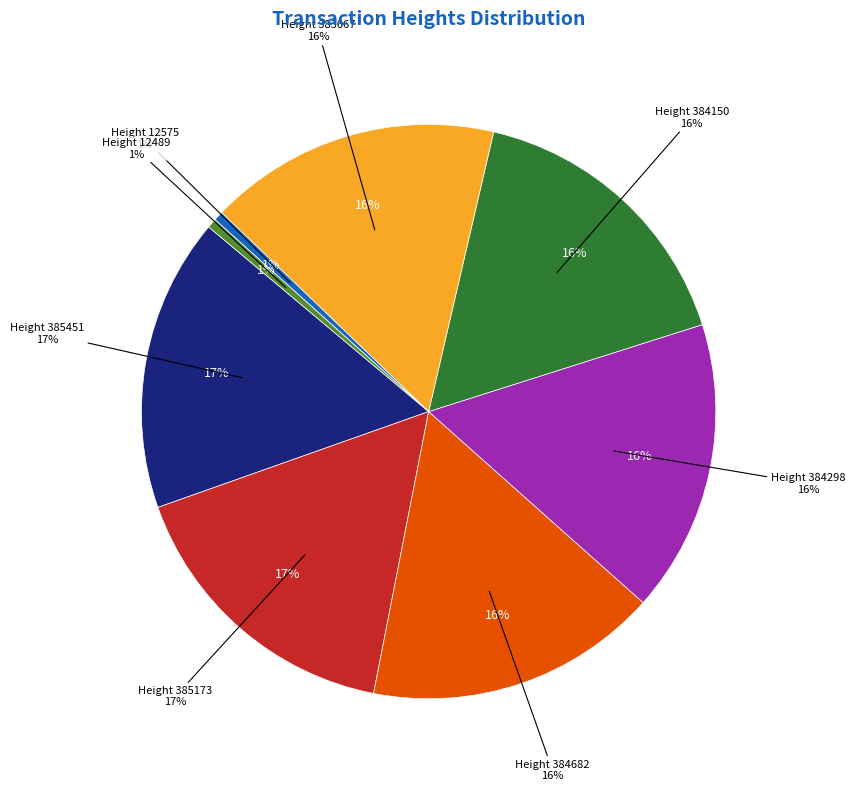

True or false: Height 385173 accounts for 3% of the total.

False